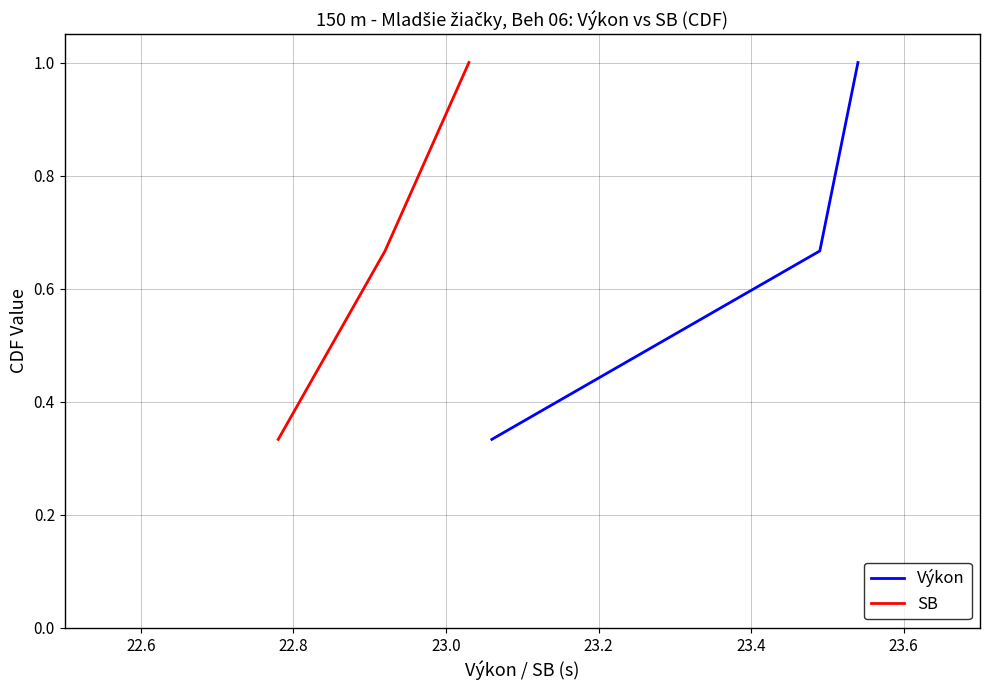

What is the smallest value displayed?

0.3